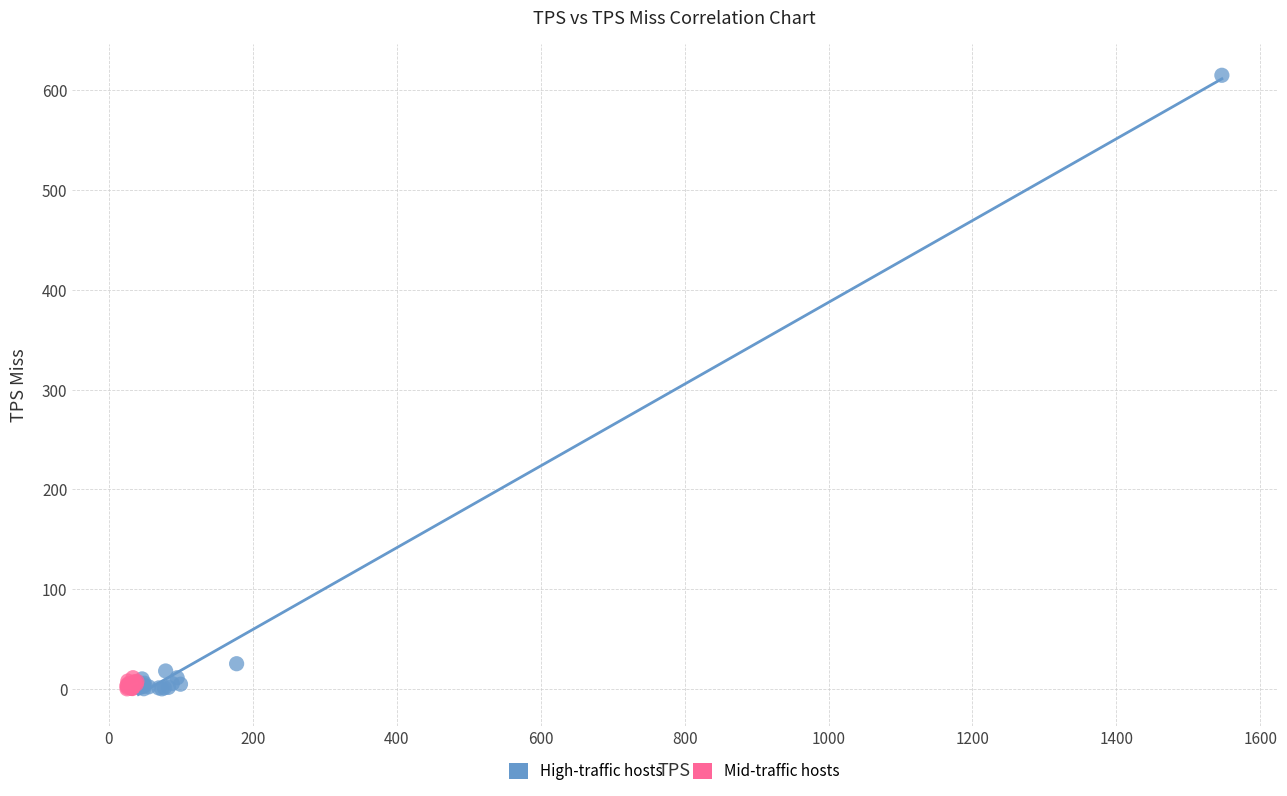

Which series reaches the maximum Y coordinate?

High-traffic hosts